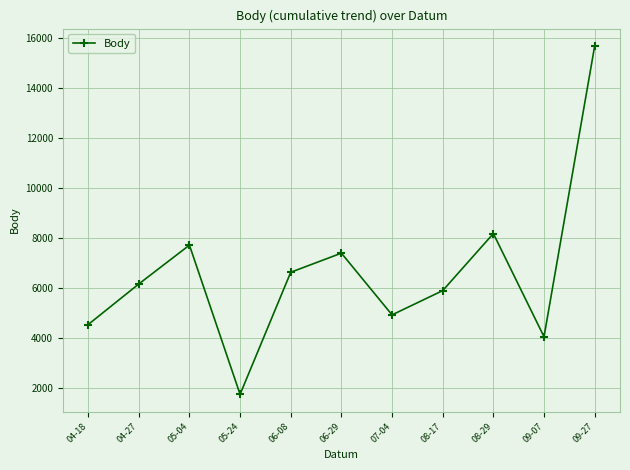

What is the difference between the maximum and minimum values?

13914